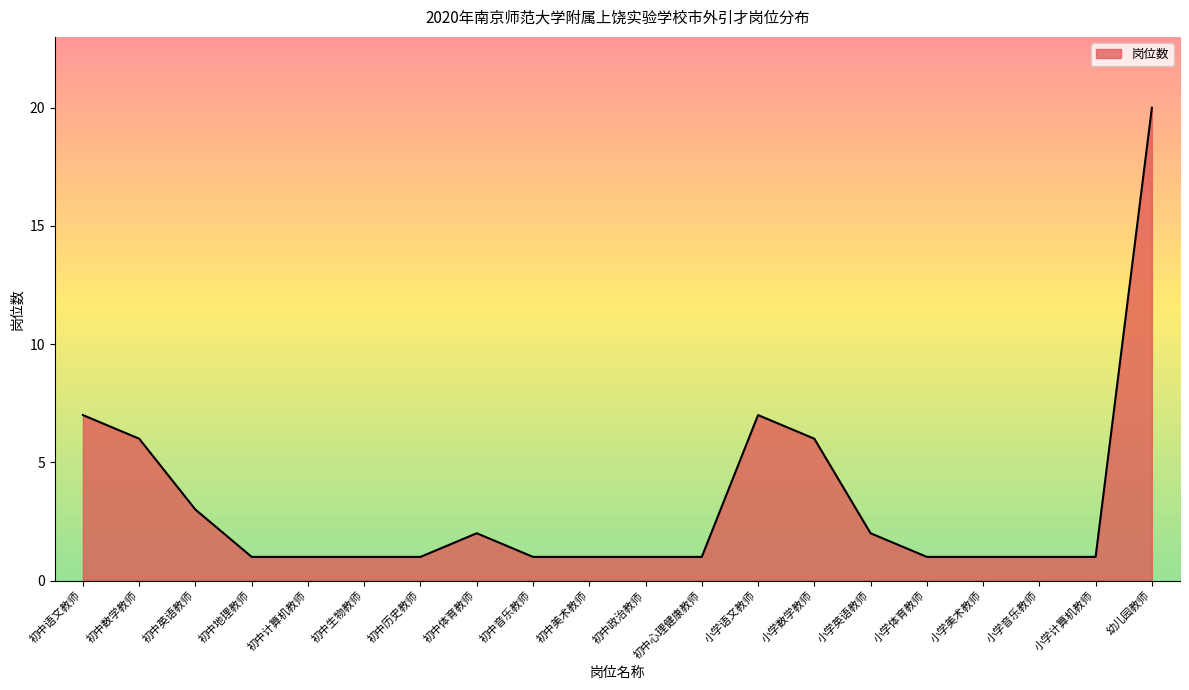

How many lines are shown in the chart?

1